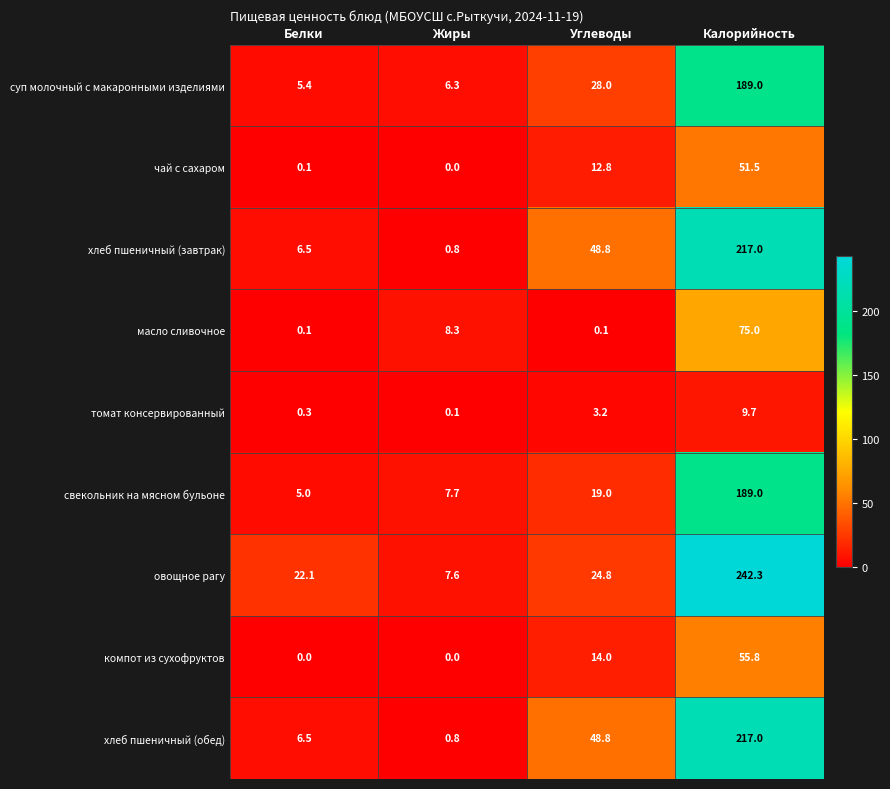

At which label is свекольник на мясном бульоне closest to 97?

Углеводы